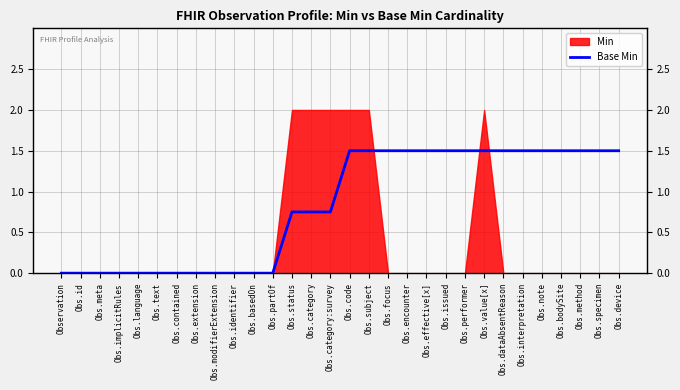

What is the label of the 10th point from the right?

Obs.issued